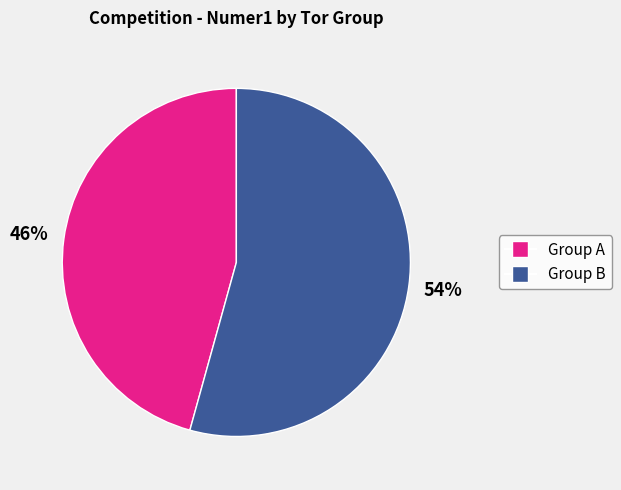

How many slices are in this pie chart?

2